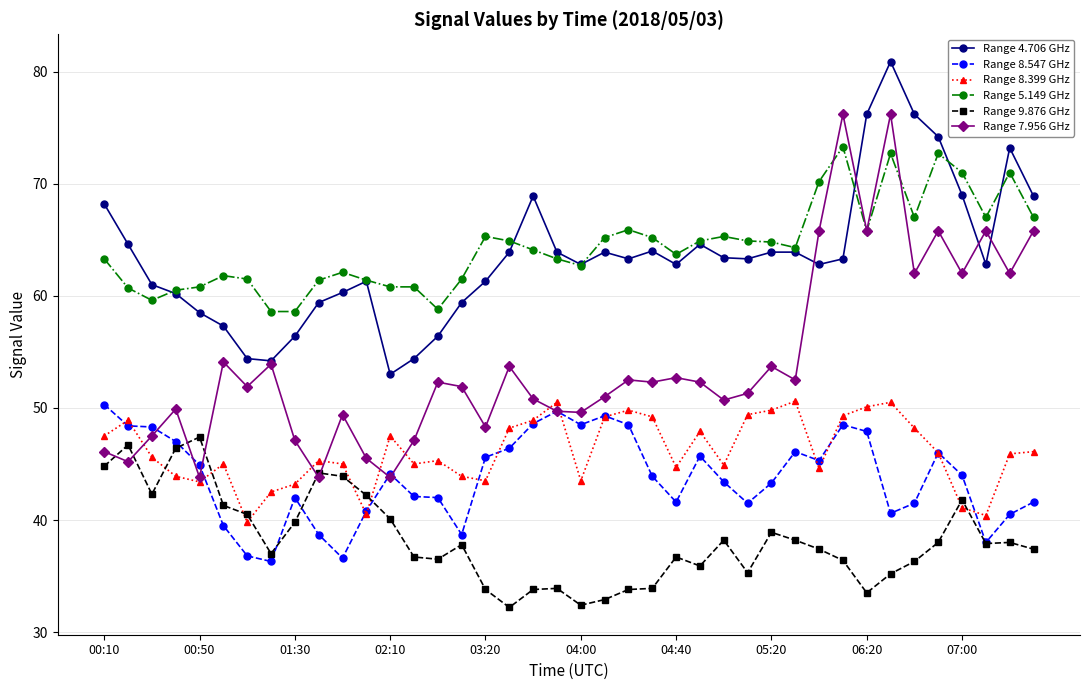

What is the value of the Range 8.399 GHz point at the 40th from the left?

46.1